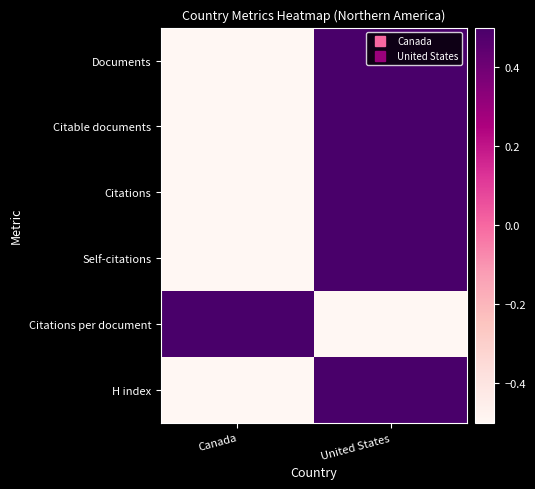

How many data points does each series have?

2